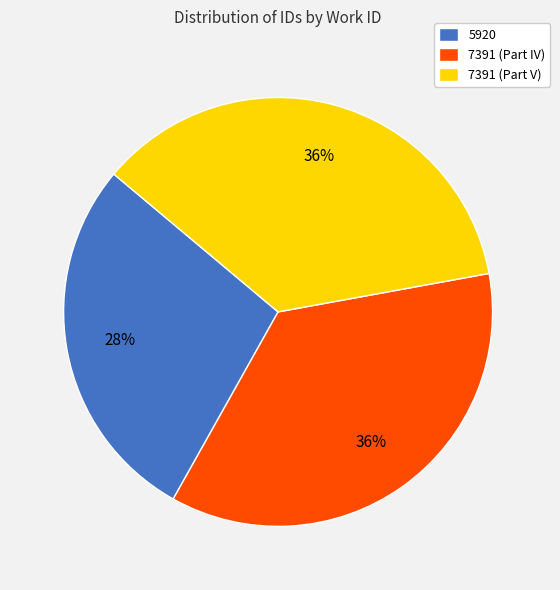

To the nearest percent, what is the average slice percentage?

33%